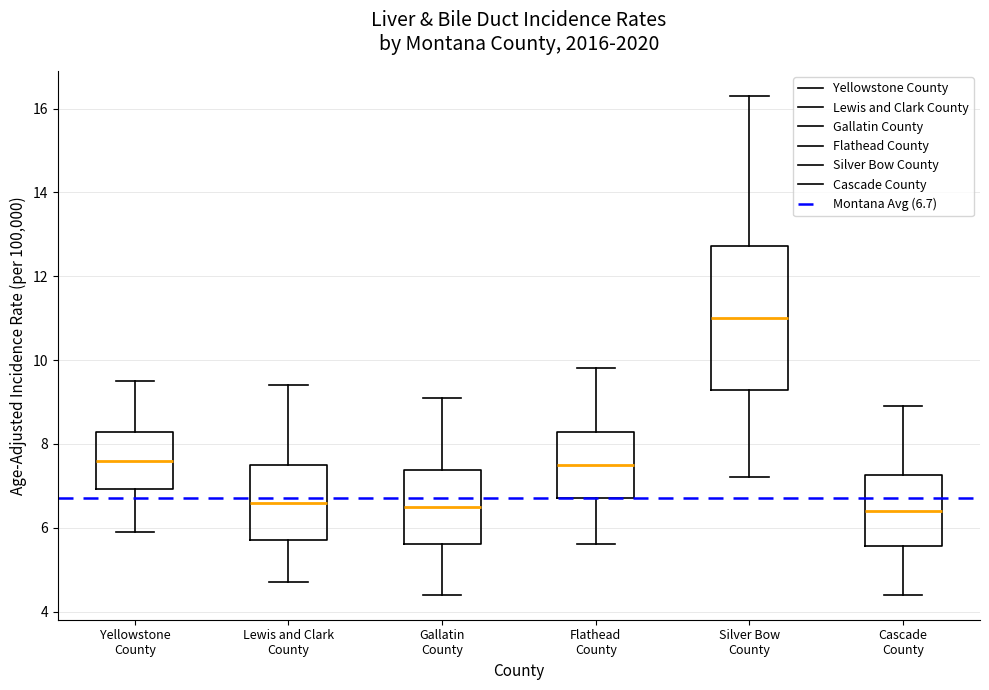

Reading left to right, transcribe this box plot: for each box, give where its median line is, the range the box spans, and where its two whiskers end, as read against the y-axis. The values are not printed on the chart, so give them approximately, as read against the axis.

Yellowstone County: median 7.6, box 7.0 to 8.2, whiskers 6.0 to 9.6
Lewis and Clark County: median 6.6, box 5.8 to 7.4, whiskers 4.8 to 9.4
Gallatin County: median 6.6, box 5.6 to 7.4, whiskers 4.4 to 9.2
Flathead County: median 7.6, box 6.8 to 8.2, whiskers 5.6 to 9.8
Silver Bow County: median 11.0, box 9.2 to 12.8, whiskers 7.2 to 16.4
Cascade County: median 6.4, box 5.6 to 7.2, whiskers 4.4 to 9.0